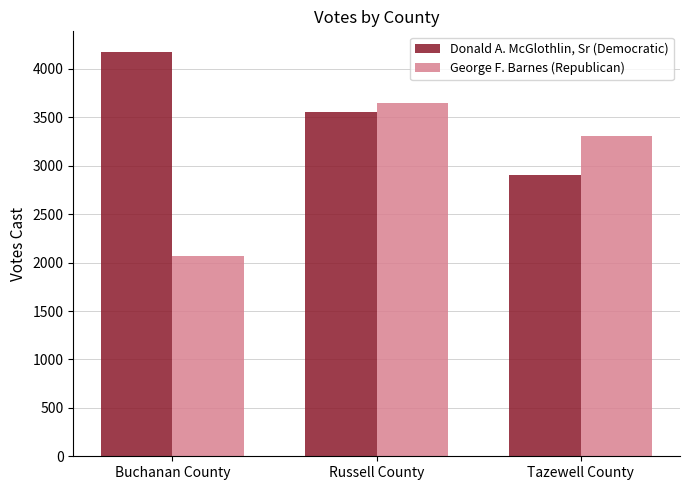

What are all the series names shown in the legend?

Donald A. McGlothlin, Sr (Democratic), George F. Barnes (Republican)